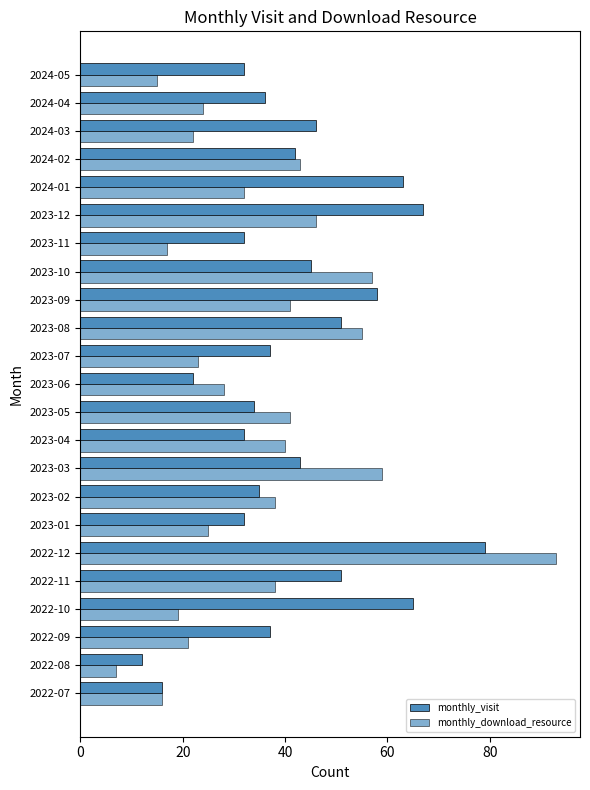

How many categories are shown in the chart?

23